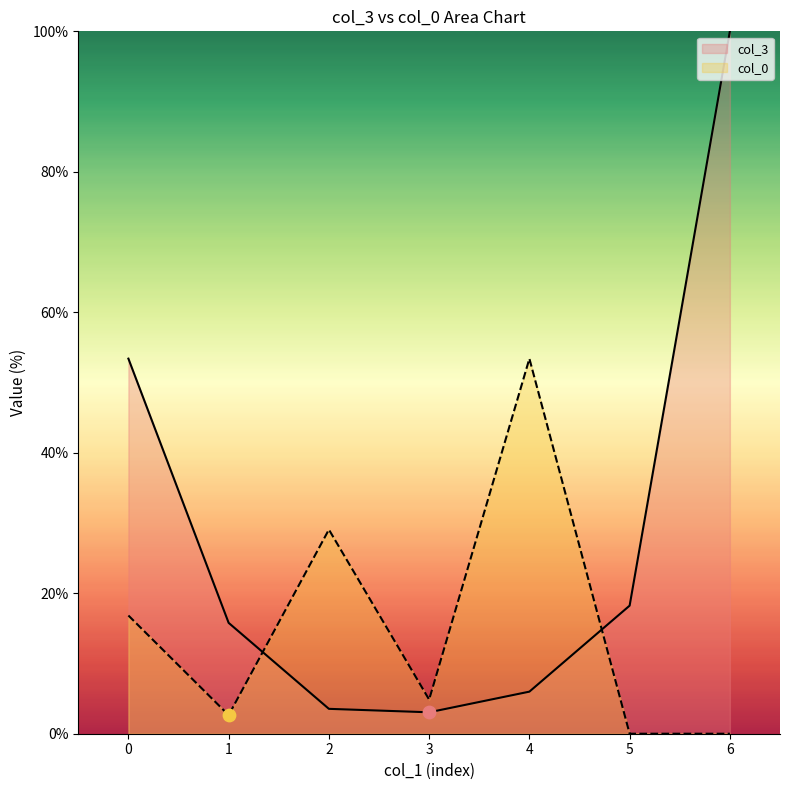

Which series reaches the minimum Y coordinate?

col_0